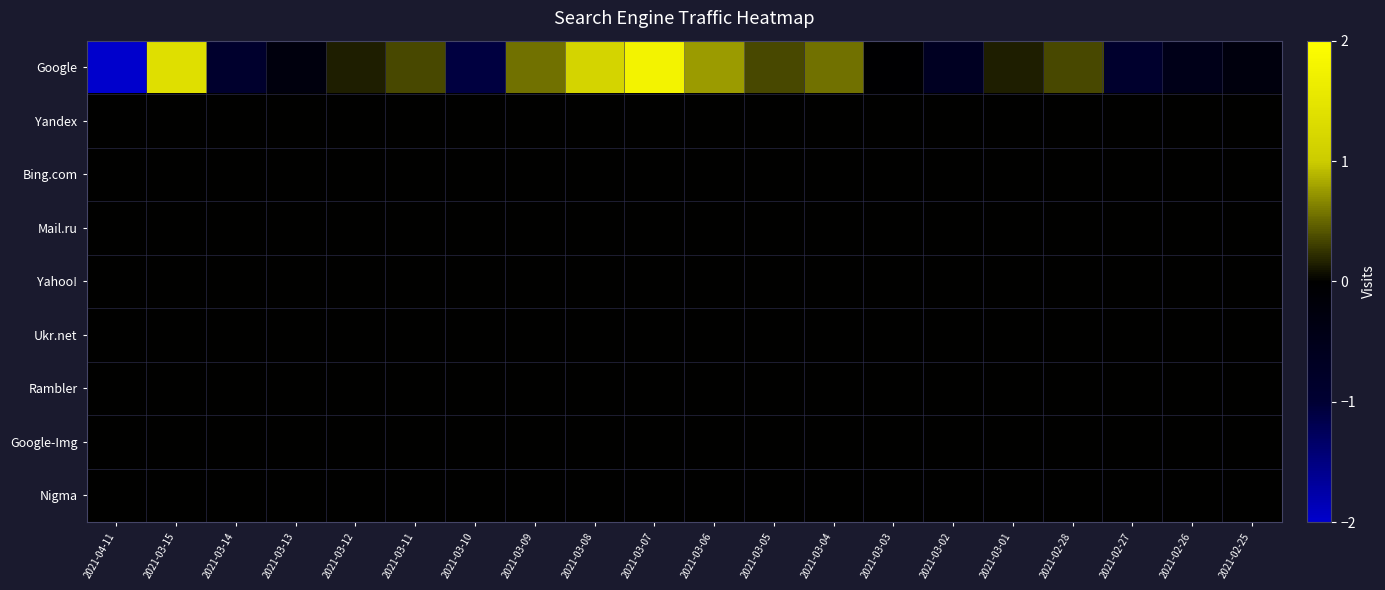

Reading left to right, extract all data points from this chart.

Google: 2021-04-11=-2.9	2021-03-15=1.4	2021-03-14=-0.9	2021-03-13=-0.3	2021-03-12=0.1	2021-03-11=0.3	2021-03-10=-1.1	2021-03-09=0.6	2021-03-08=1.2	2021-03-07=1.8	2021-03-06=0.8	2021-03-05=0.3	2021-03-04=0.6	2021-03-03=-0.1	2021-03-02=-0.7	2021-03-01=0.1	2021-02-28=0.3	2021-02-27=-0.9	2021-02-26=-0.5	2021-02-25=-0.3
Yandex: 2021-04-11=0.0	2021-03-15=0.0	2021-03-14=0.0	2021-03-13=0.0	2021-03-12=0.0	2021-03-11=0.0	2021-03-10=0.0	2021-03-09=0.0	2021-03-08=0.0	2021-03-07=0.0	2021-03-06=0.0	2021-03-05=0.0	2021-03-04=0.0	2021-03-03=0.0	2021-03-02=0.0	2021-03-01=0.0	2021-02-28=0.0	2021-02-27=0.0	2021-02-26=0.0	2021-02-25=0.0
Bing.com: 2021-04-11=0.0	2021-03-15=0.0	2021-03-14=0.0	2021-03-13=0.0	2021-03-12=0.0	2021-03-11=0.0	2021-03-10=0.0	2021-03-09=0.0	2021-03-08=0.0	2021-03-07=0.0	2021-03-06=0.0	2021-03-05=0.0	2021-03-04=0.0	2021-03-03=0.0	2021-03-02=0.0	2021-03-01=0.0	2021-02-28=0.0	2021-02-27=0.0	2021-02-26=0.0	2021-02-25=0.0
Mail.ru: 2021-04-11=0.0	2021-03-15=0.0	2021-03-14=0.0	2021-03-13=0.0	2021-03-12=0.0	2021-03-11=0.0	2021-03-10=0.0	2021-03-09=0.0	2021-03-08=0.0	2021-03-07=0.0	2021-03-06=0.0	2021-03-05=0.0	2021-03-04=0.0	2021-03-03=0.0	2021-03-02=0.0	2021-03-01=0.0	2021-02-28=0.0	2021-02-27=0.0	2021-02-26=0.0	2021-02-25=0.0
Yahoo!: 2021-04-11=0.0	2021-03-15=0.0	2021-03-14=0.0	2021-03-13=0.0	2021-03-12=0.0	2021-03-11=0.0	2021-03-10=0.0	2021-03-09=0.0	2021-03-08=0.0	2021-03-07=0.0	2021-03-06=0.0	2021-03-05=0.0	2021-03-04=0.0	2021-03-03=0.0	2021-03-02=0.0	2021-03-01=0.0	2021-02-28=0.0	2021-02-27=0.0	2021-02-26=0.0	2021-02-25=0.0
Ukr.net: 2021-04-11=0.0	2021-03-15=0.0	2021-03-14=0.0	2021-03-13=0.0	2021-03-12=0.0	2021-03-11=0.0	2021-03-10=0.0	2021-03-09=0.0	2021-03-08=0.0	2021-03-07=0.0	2021-03-06=0.0	2021-03-05=0.0	2021-03-04=0.0	2021-03-03=0.0	2021-03-02=0.0	2021-03-01=0.0	2021-02-28=0.0	2021-02-27=0.0	2021-02-26=0.0	2021-02-25=0.0
Rambler: 2021-04-11=0.0	2021-03-15=0.0	2021-03-14=0.0	2021-03-13=0.0	2021-03-12=0.0	2021-03-11=0.0	2021-03-10=0.0	2021-03-09=0.0	2021-03-08=0.0	2021-03-07=0.0	2021-03-06=0.0	2021-03-05=0.0	2021-03-04=0.0	2021-03-03=0.0	2021-03-02=0.0	2021-03-01=0.0	2021-02-28=0.0	2021-02-27=0.0	2021-02-26=0.0	2021-02-25=0.0
Google-Img: 2021-04-11=0.0	2021-03-15=0.0	2021-03-14=0.0	2021-03-13=0.0	2021-03-12=0.0	2021-03-11=0.0	2021-03-10=0.0	2021-03-09=0.0	2021-03-08=0.0	2021-03-07=0.0	2021-03-06=0.0	2021-03-05=0.0	2021-03-04=0.0	2021-03-03=0.0	2021-03-02=0.0	2021-03-01=0.0	2021-02-28=0.0	2021-02-27=0.0	2021-02-26=0.0	2021-02-25=0.0
Nigma: 2021-04-11=0.0	2021-03-15=0.0	2021-03-14=0.0	2021-03-13=0.0	2021-03-12=0.0	2021-03-11=0.0	2021-03-10=0.0	2021-03-09=0.0	2021-03-08=0.0	2021-03-07=0.0	2021-03-06=0.0	2021-03-05=0.0	2021-03-04=0.0	2021-03-03=0.0	2021-03-02=0.0	2021-03-01=0.0	2021-02-28=0.0	2021-02-27=0.0	2021-02-26=0.0	2021-02-25=0.0